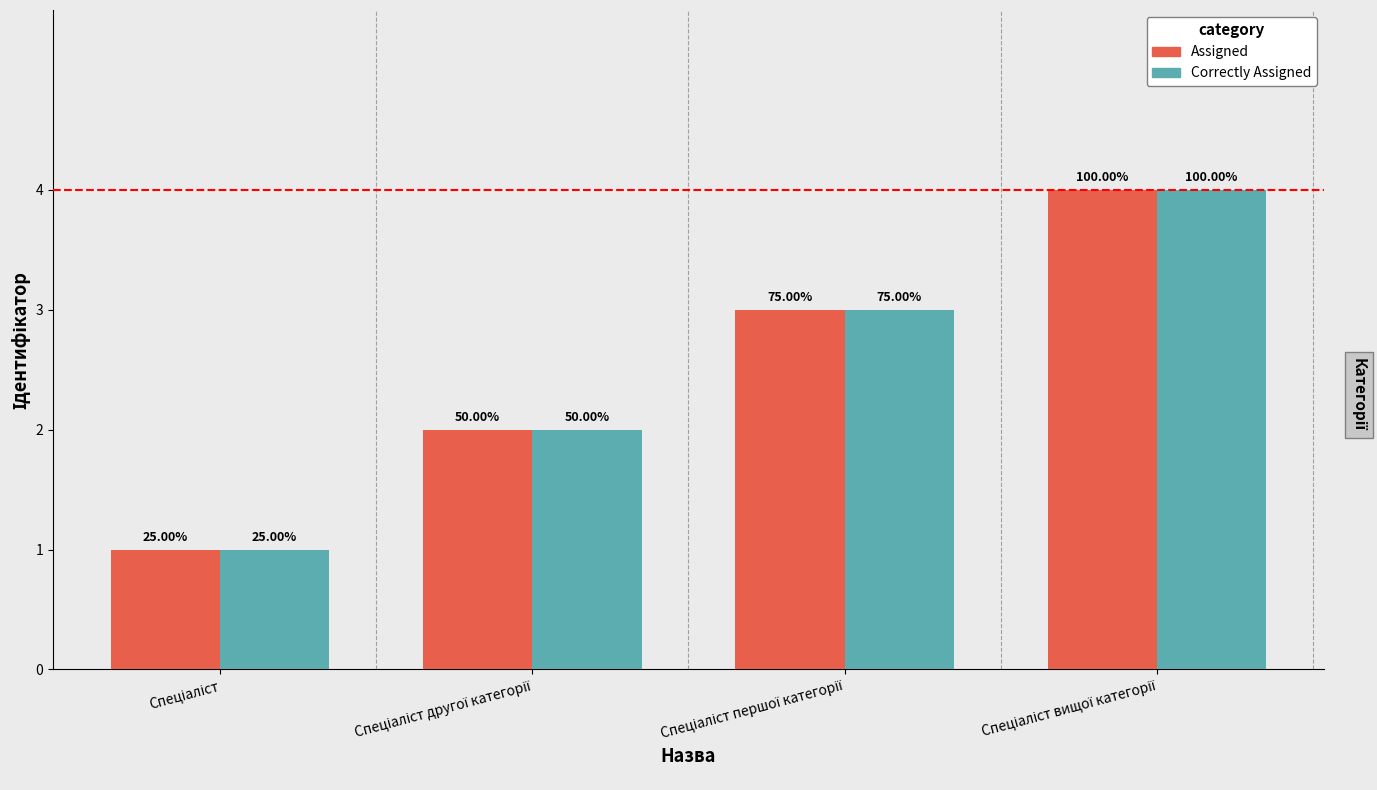

At which category does the chart reach its minimum across all series?

Спеціаліст